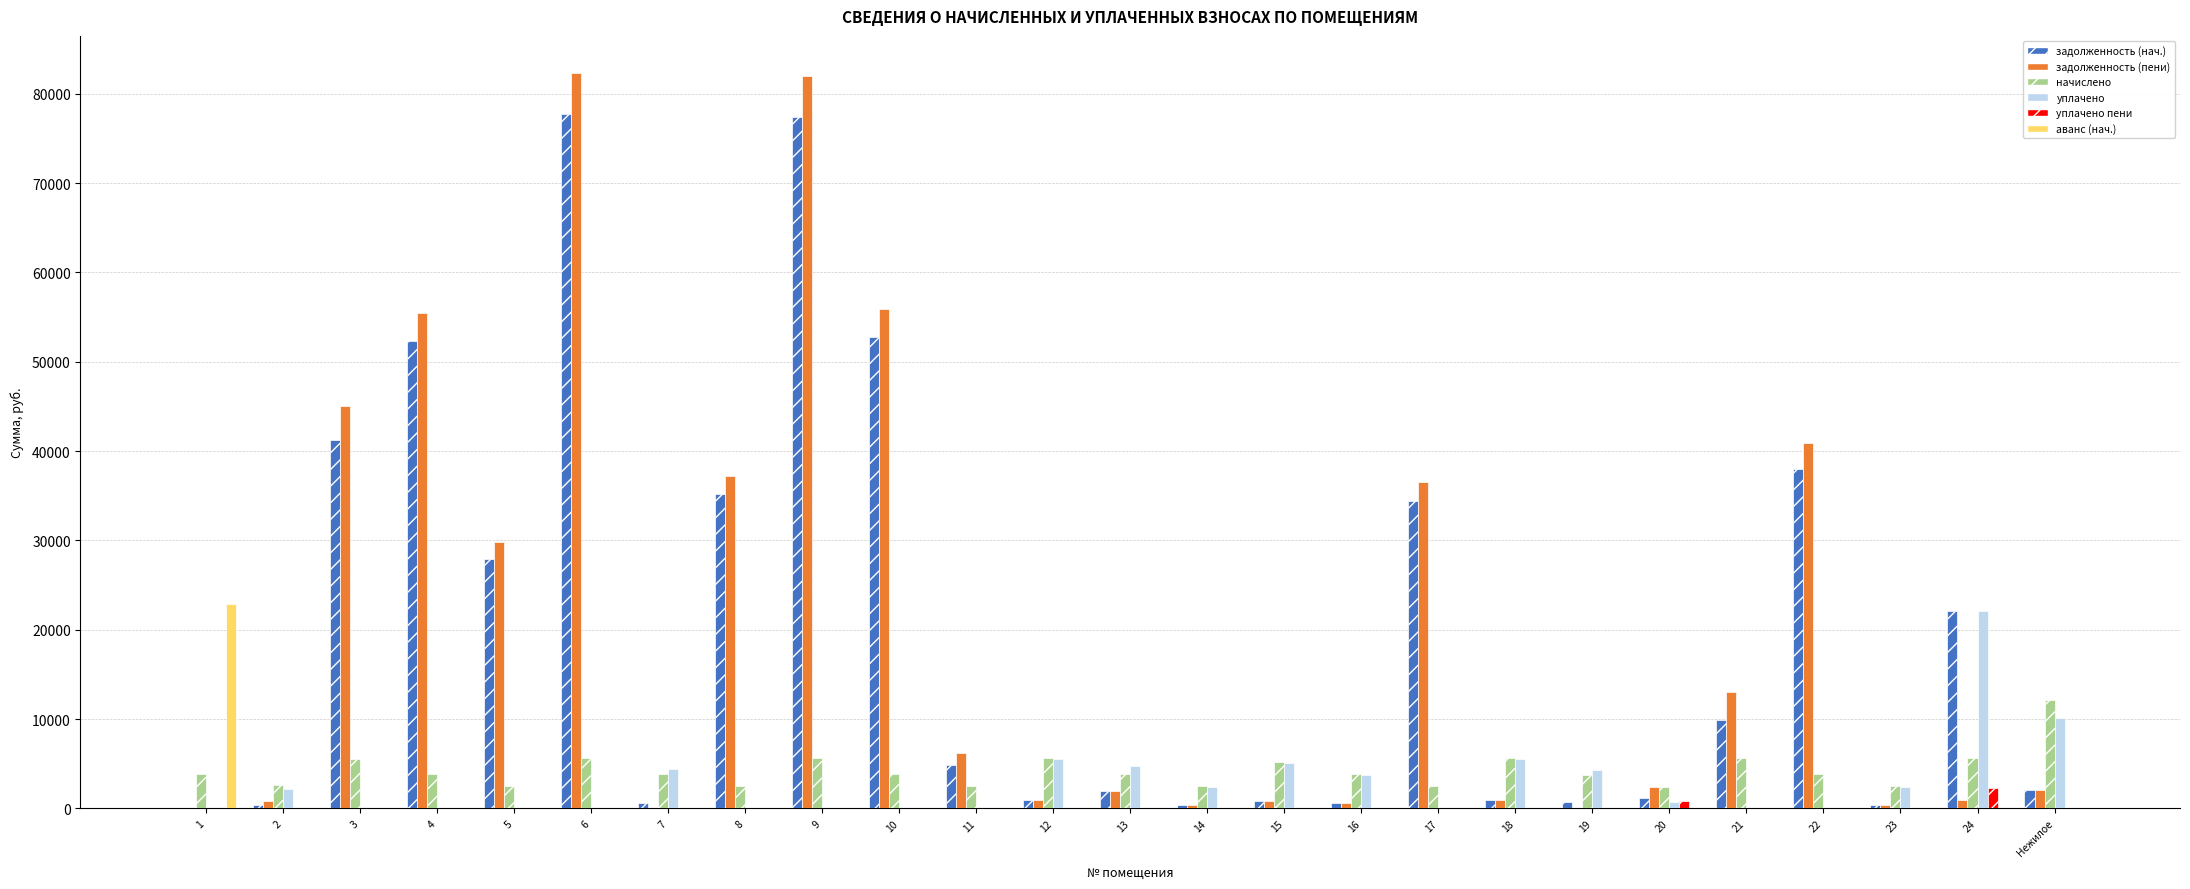

Are the bars grouped side by side (vs. stacked)?

Yes